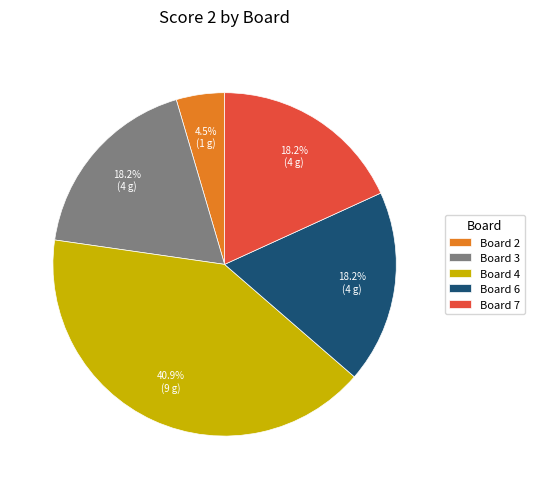

How many segments does this pie chart have?

5